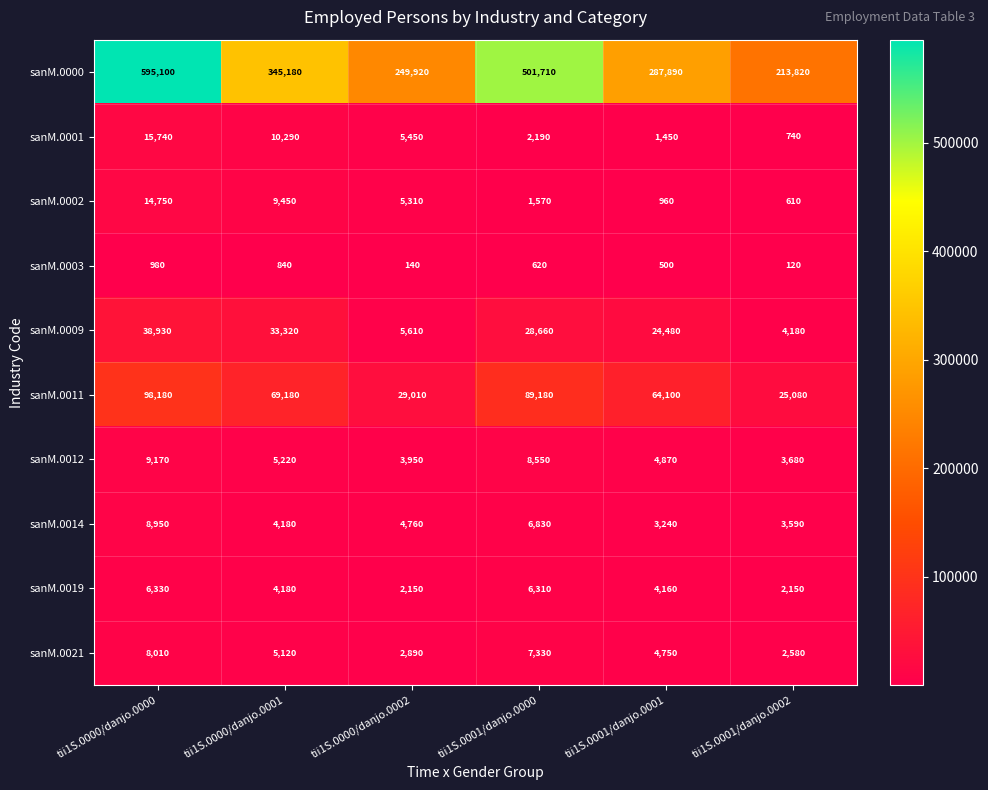

What is the average value of the sanM.0012 series?

5907